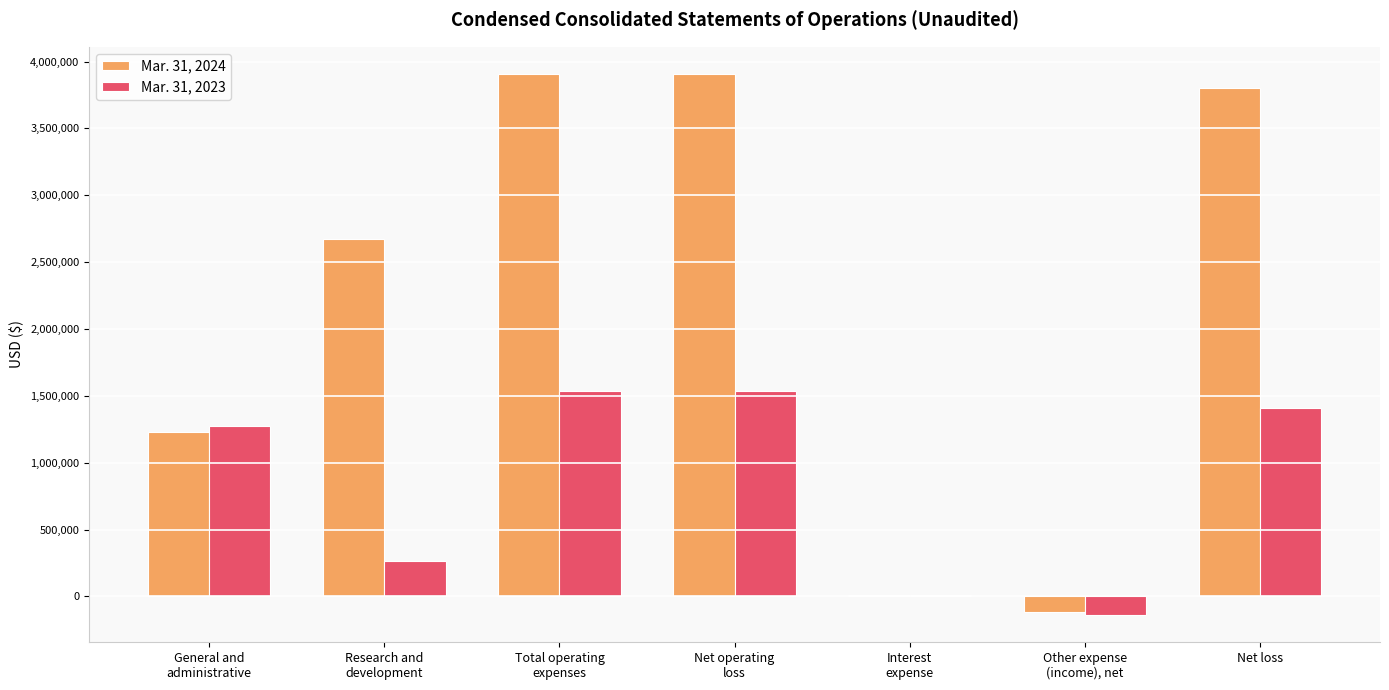

Count the number of data series in this chart.

2